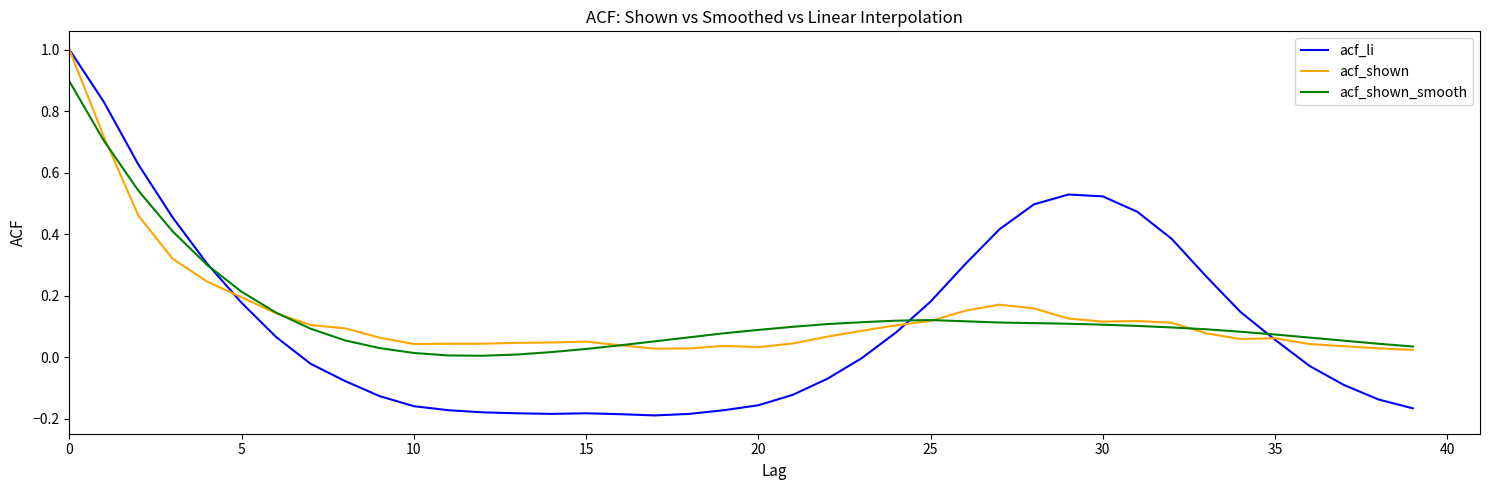

Which series has the widest spread of values?

acf_li